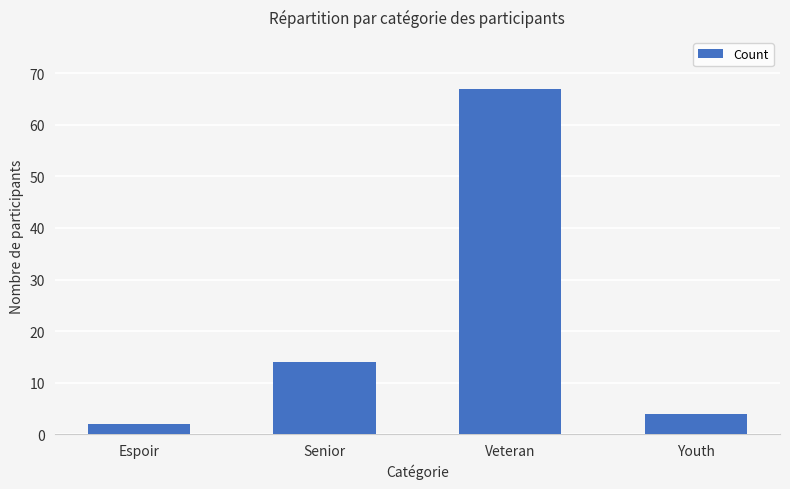

What is the label of the 2nd bar from the left?

Senior